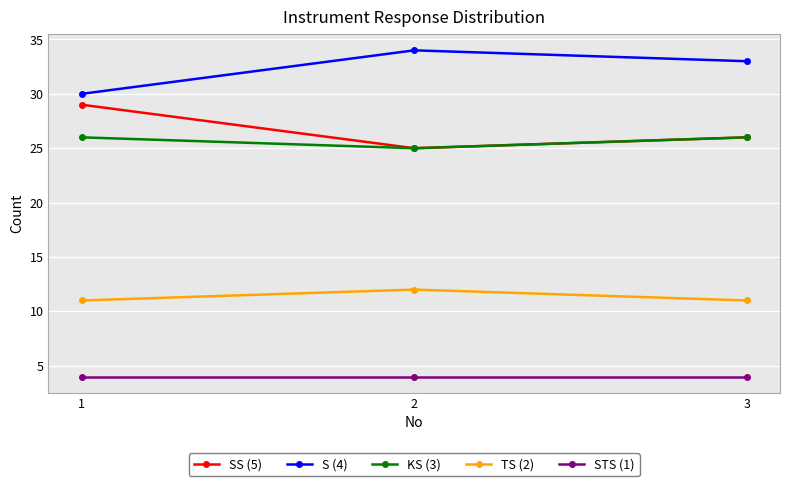

Is the value of STS (1) at 3 greater than the value of S (4) at 3?

No